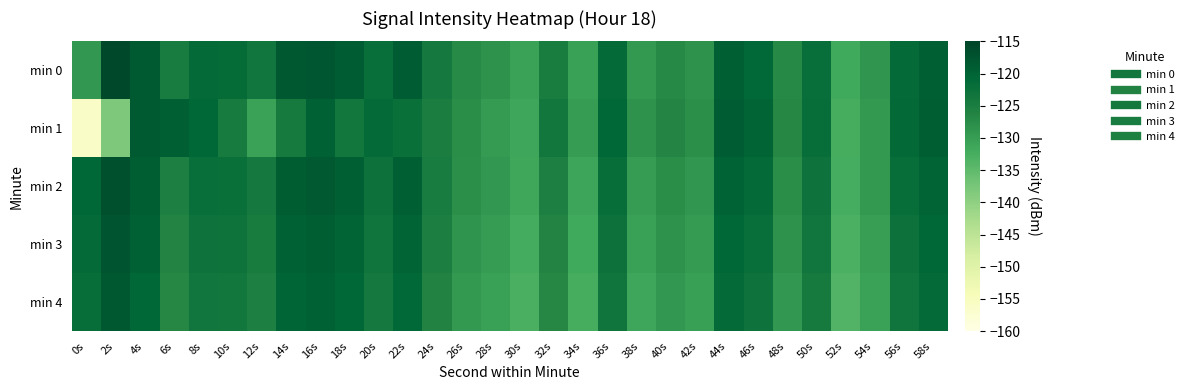

Reading left to right, what are all the values shown in this chart?

min 0: 0s=-129.1	2s=-115.6	4s=-118.5	6s=-124.6	8s=-121.3	10s=-121.5	12s=-123.5	14s=-118.3	16s=-117.9	18s=-118.8	20s=-122.1	22s=-118.8	24s=-124.0	26s=-127.3	28s=-128.4	30s=-130.8	32s=-124.9	34s=-130.5	36s=-121.4	38s=-129.2	40s=-127.1	42s=-128.4	44s=-119.3	46s=-120.9	48s=-127.1	50s=-122.1	52s=-131.8	54s=-128.8	56s=-121.3	58s=-119.5
min 1: 0s=-156.0	2s=-138.1	4s=-118.6	6s=-119.5	8s=-120.7	10s=-124.4	12s=-130.8	14s=-124.3	16s=-119.8	18s=-123.7	20s=-121.5	22s=-122.3	24s=-125.1	26s=-127.8	28s=-129.6	30s=-131.2	32s=-123.7	34s=-129.9	36s=-120.8	38s=-128.5	40s=-126.3	42s=-127.9	44s=-118.7	46s=-120.1	48s=-126.8	50s=-121.9	52s=-132.5	54s=-129.4	56s=-121.1	58s=-119.2
min 2: 0s=-120.5	2s=-116.8	4s=-119.2	6s=-125.4	8s=-122.1	10s=-122.3	12s=-124.1	14s=-119.0	16s=-118.5	18s=-119.4	20s=-122.7	22s=-119.5	24s=-124.6	26s=-127.9	28s=-129.1	30s=-131.4	32s=-125.5	34s=-131.1	36s=-122.0	38s=-129.9	40s=-127.7	42s=-129.0	44s=-120.0	46s=-121.5	48s=-127.7	50s=-122.8	52s=-132.4	54s=-129.4	56s=-122.0	58s=-120.1
min 3: 0s=-121.2	2s=-117.5	4s=-119.8	6s=-126.1	8s=-122.8	10s=-123.0	12s=-124.8	14s=-119.7	16s=-119.2	18s=-120.1	20s=-123.4	22s=-120.2	24s=-125.3	26s=-128.6	28s=-129.8	30s=-132.1	32s=-126.2	34s=-131.8	36s=-122.7	38s=-130.6	40s=-128.4	42s=-129.7	44s=-120.7	46s=-122.2	48s=-128.4	50s=-123.5	52s=-133.1	54s=-130.1	56s=-122.7	58s=-120.8
min 4: 0s=-122.0	2s=-118.2	4s=-120.5	6s=-126.8	8s=-123.5	10s=-123.7	12s=-125.5	14s=-120.4	16s=-119.9	18s=-120.8	20s=-124.1	22s=-120.9	24s=-126.0	26s=-129.3	28s=-130.5	30s=-132.8	32s=-126.9	34s=-132.5	36s=-123.4	38s=-131.3	40s=-129.1	42s=-130.4	44s=-121.4	46s=-122.9	48s=-129.1	50s=-124.2	52s=-133.8	54s=-130.8	56s=-123.4	58s=-121.5